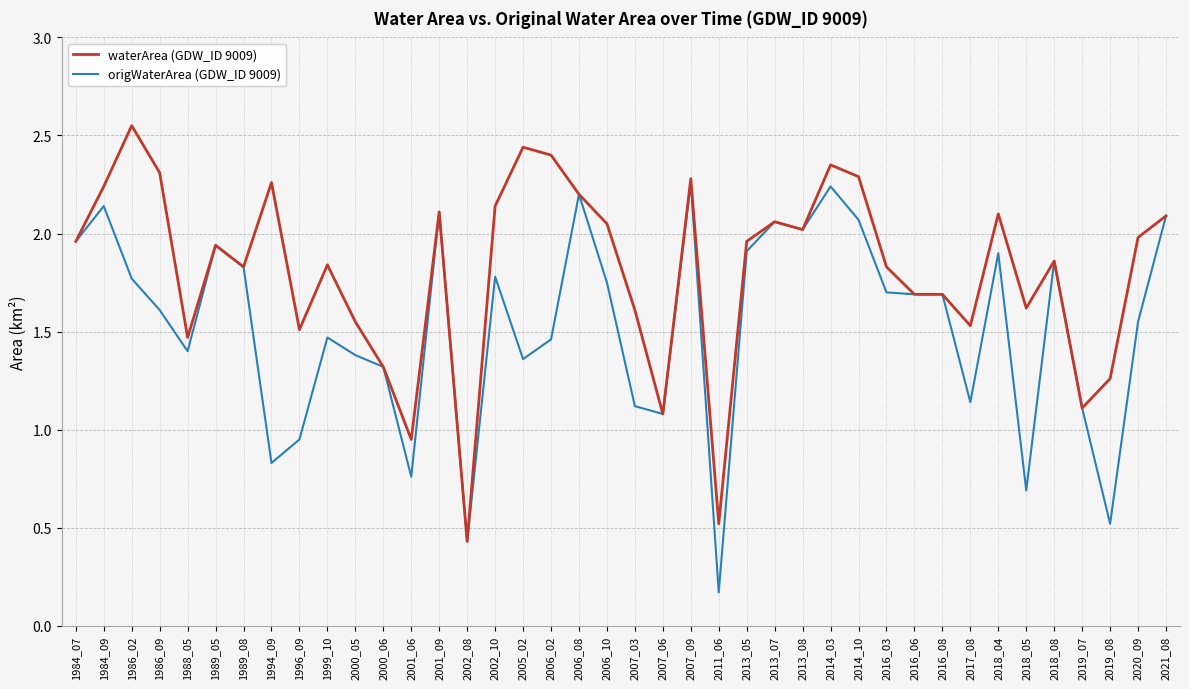

What is the total value across all series at 1989_05?

3.9